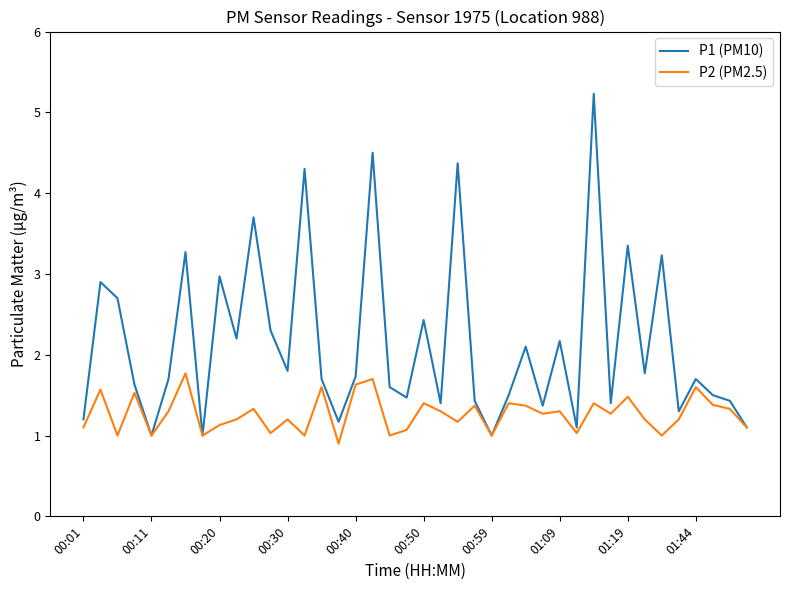

List the series in order of their overall mean, highest first.

P1 (PM10), P2 (PM2.5)